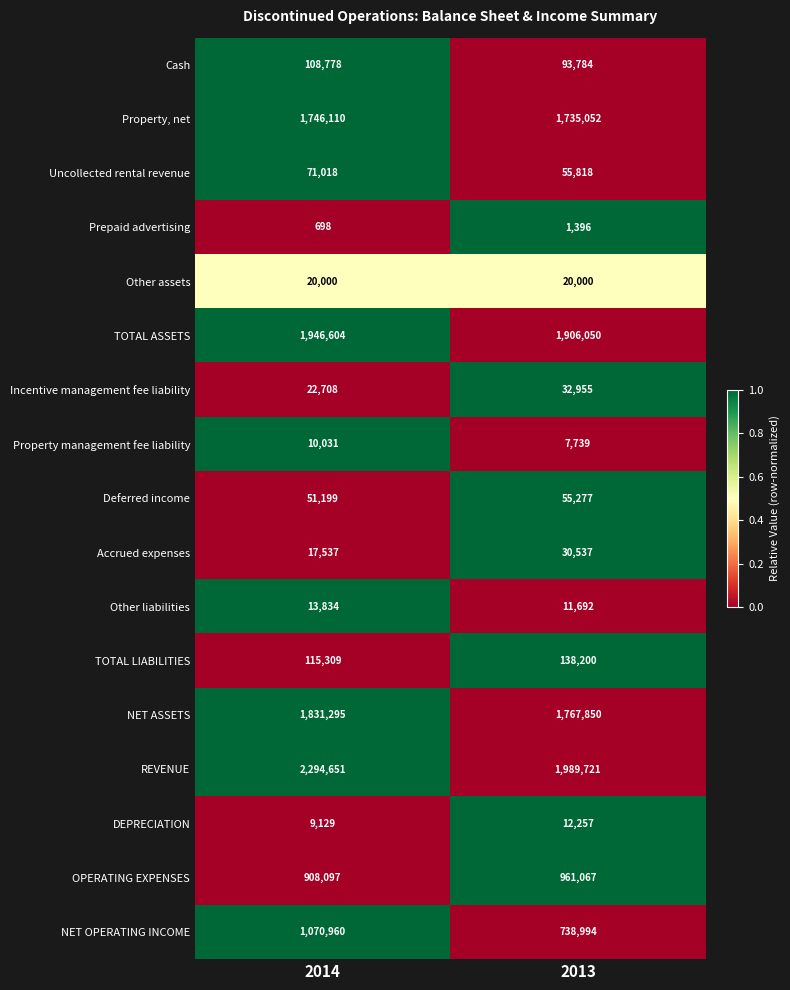

At which category is the sum across all series the highest?

2014